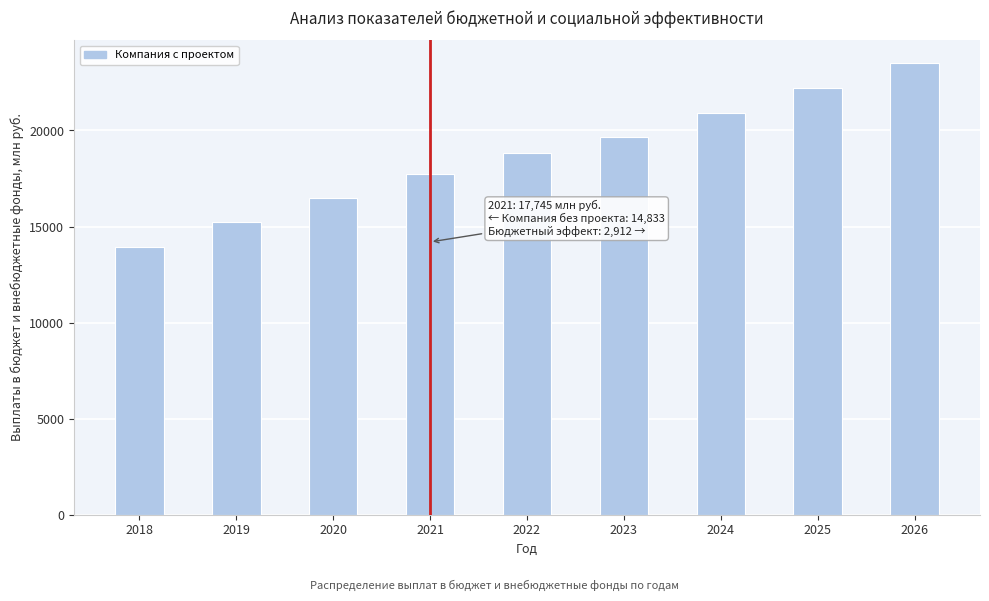

Reading left to right, list all the values displayed in this chart.

13957.5	15216.0	16499.0	17745.0	18812.4	19660.5	20915.6	22200.2	23515.5